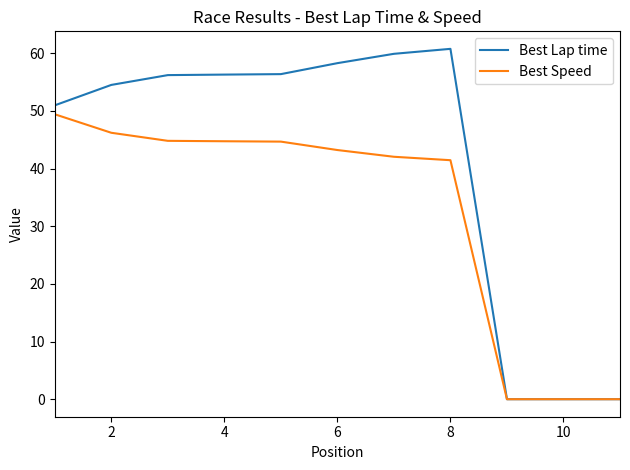

What is the maximum value for Best Speed?

49.4